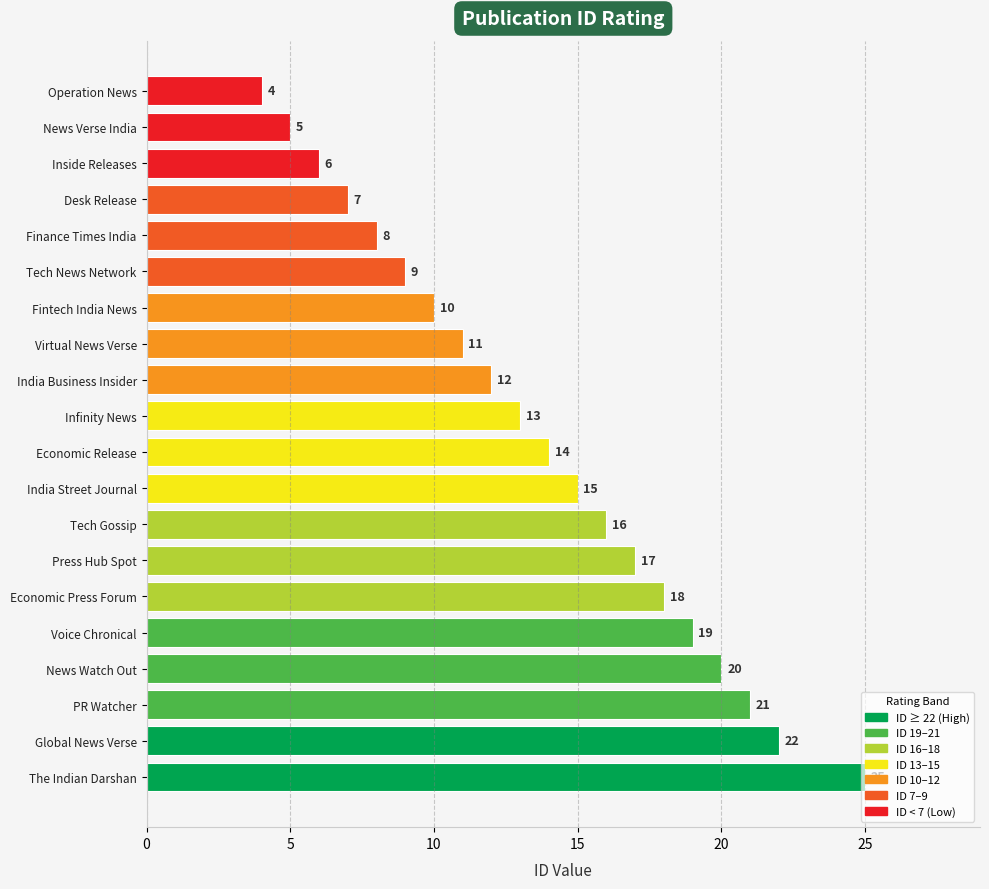

The value at News Verse India is 9. True or false?

False